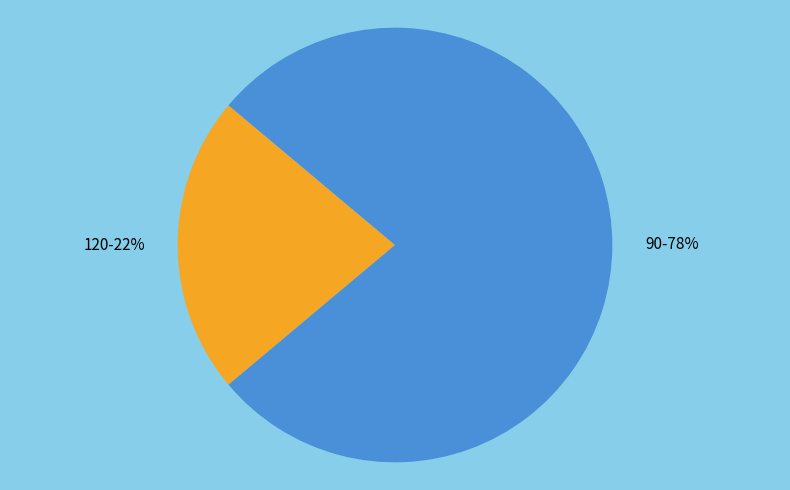

To the nearest percent, what is the combined percentage of 120 and 90?

100%